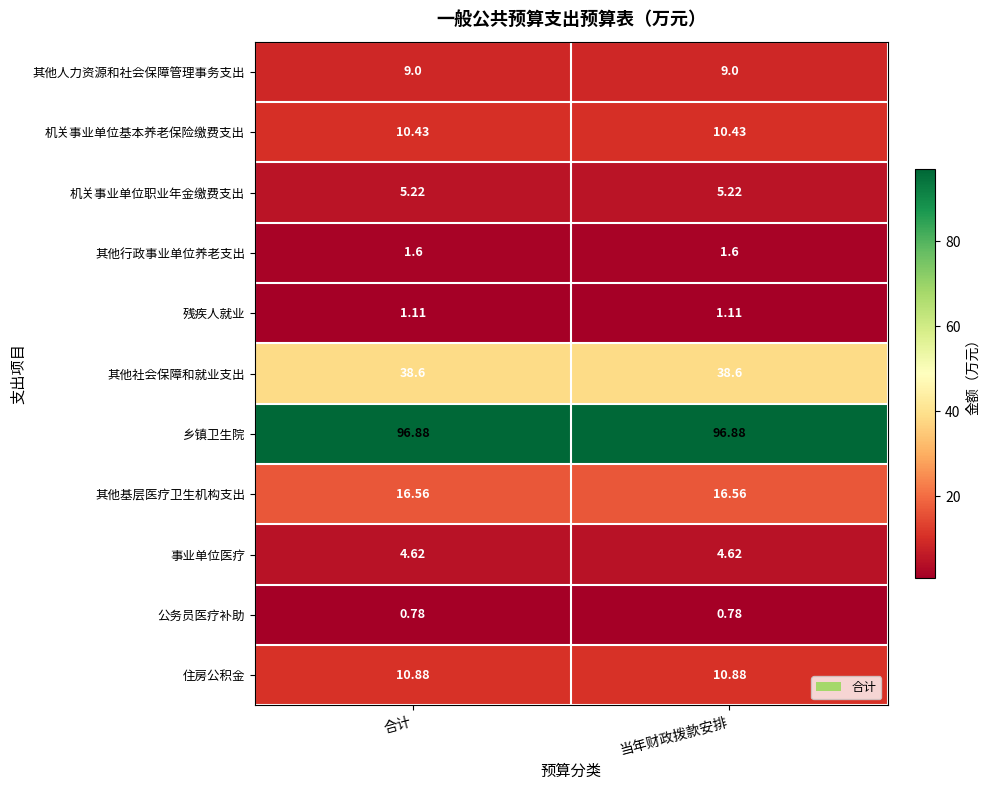

What is the spread (max minus min) of values at 合计?

96.1